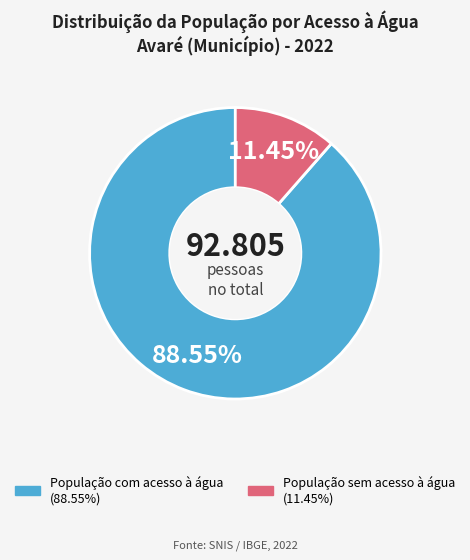

How many segments does this pie chart have?

2